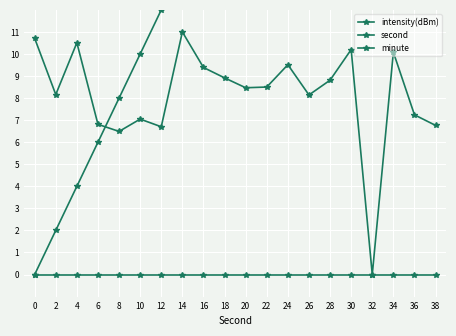

Is the value of minute at 24 greater than the value of second at 0?

No